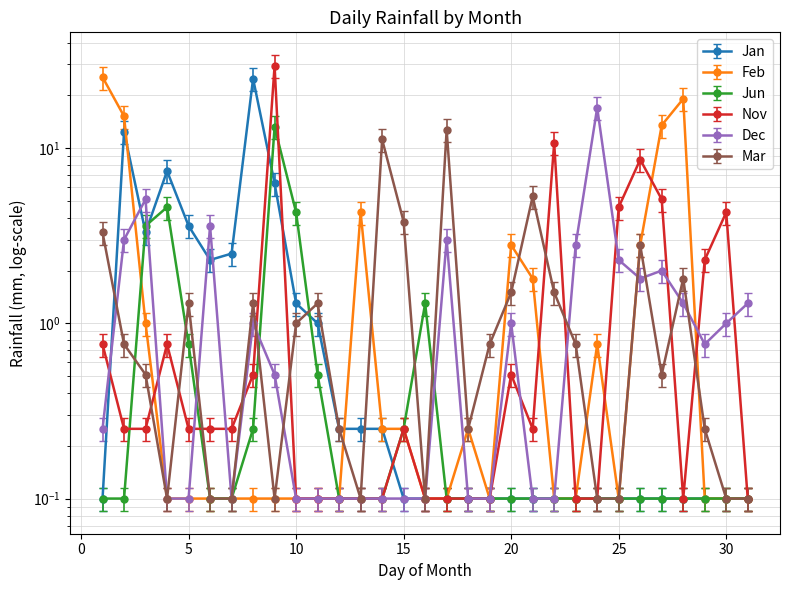

True or false: Jan and Nov cross at least once.

True